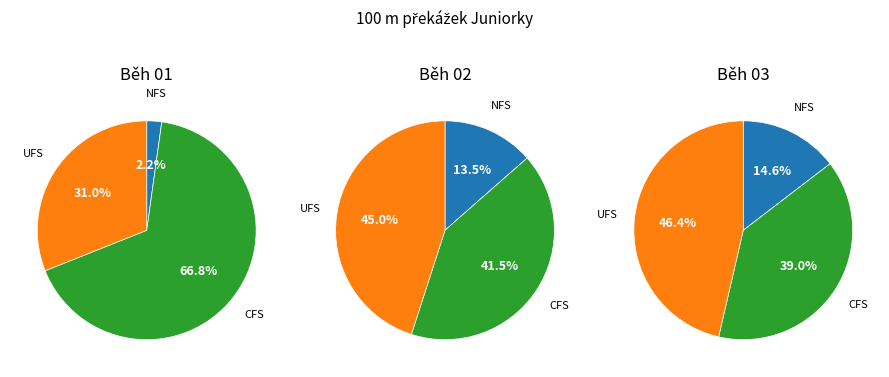

To the nearest percent, what percentage of the pie is Běh 03?

22%